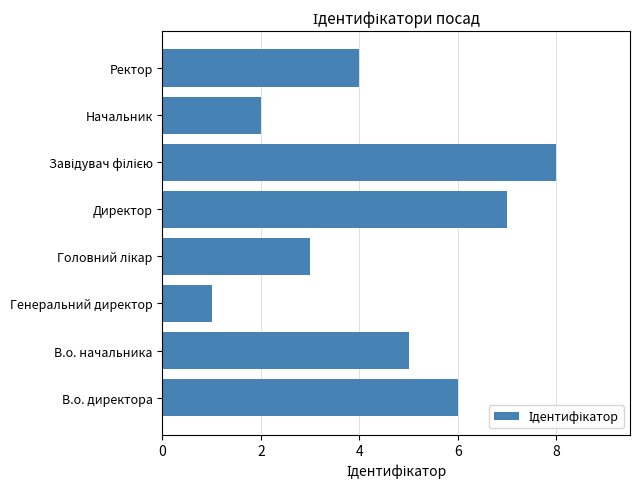

Where is the data nearest to the value 4?

Ректор